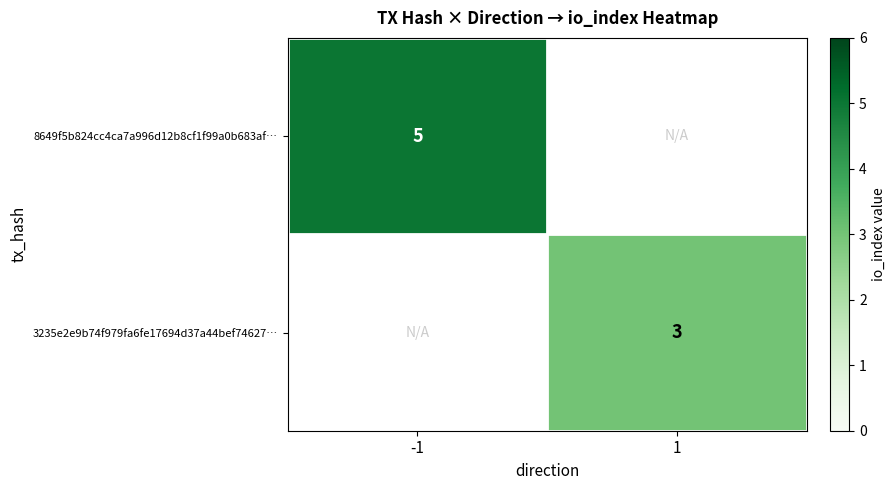

How many categories are shown in the chart?

2